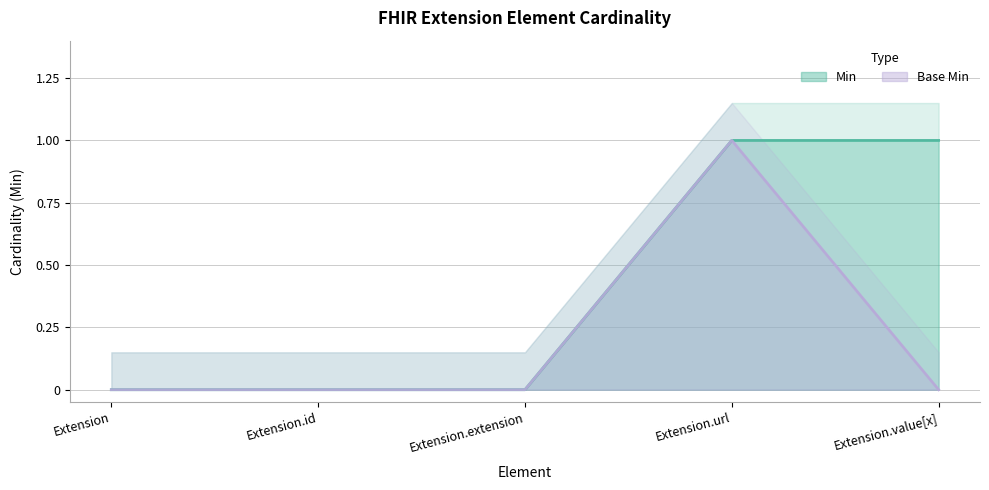

Which has a higher value, Extension or Extension.id?

Extension